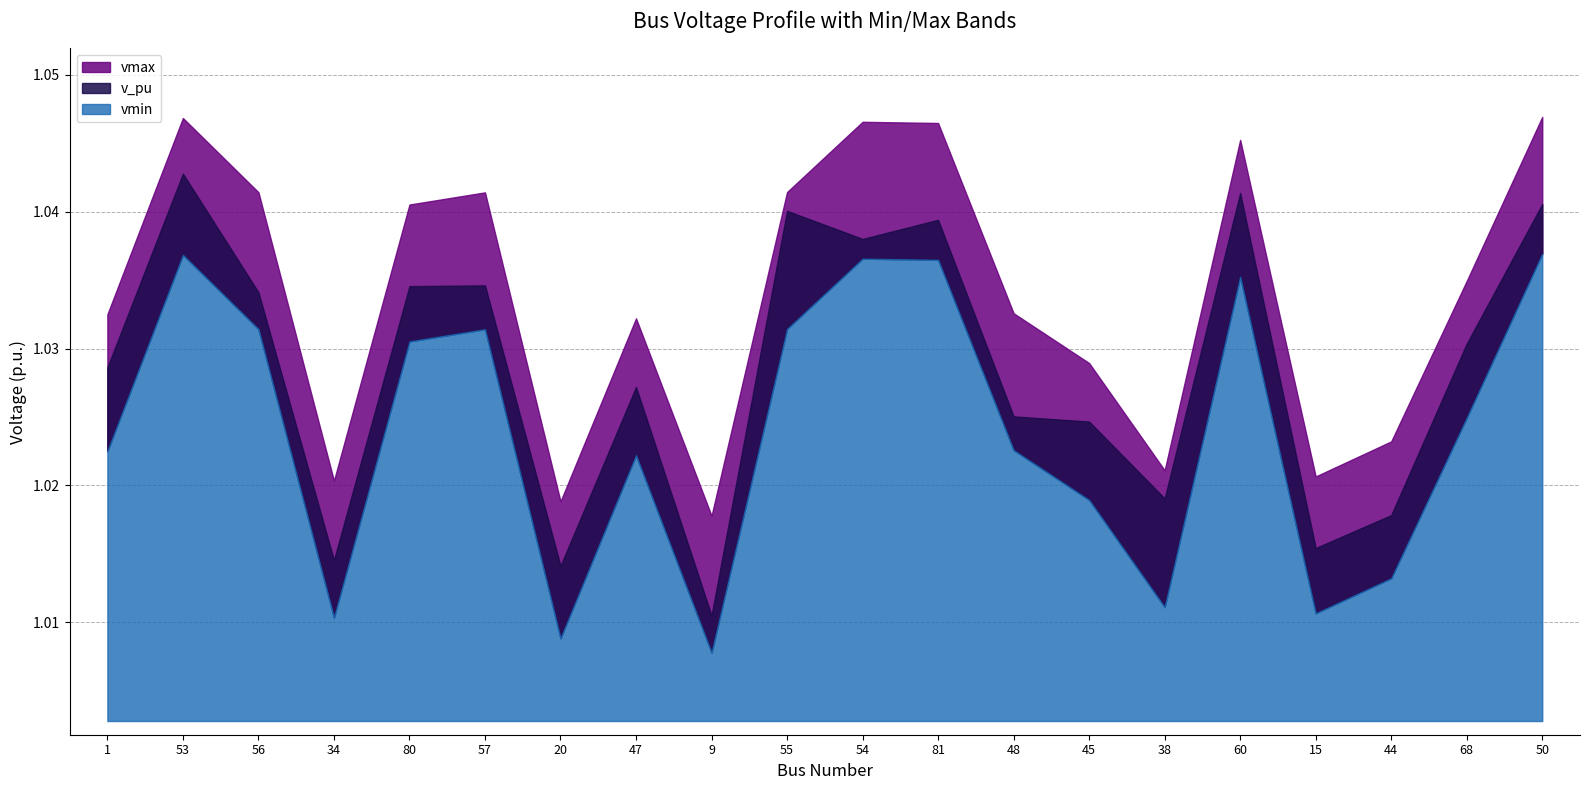

Which category has the highest value across all series?

50